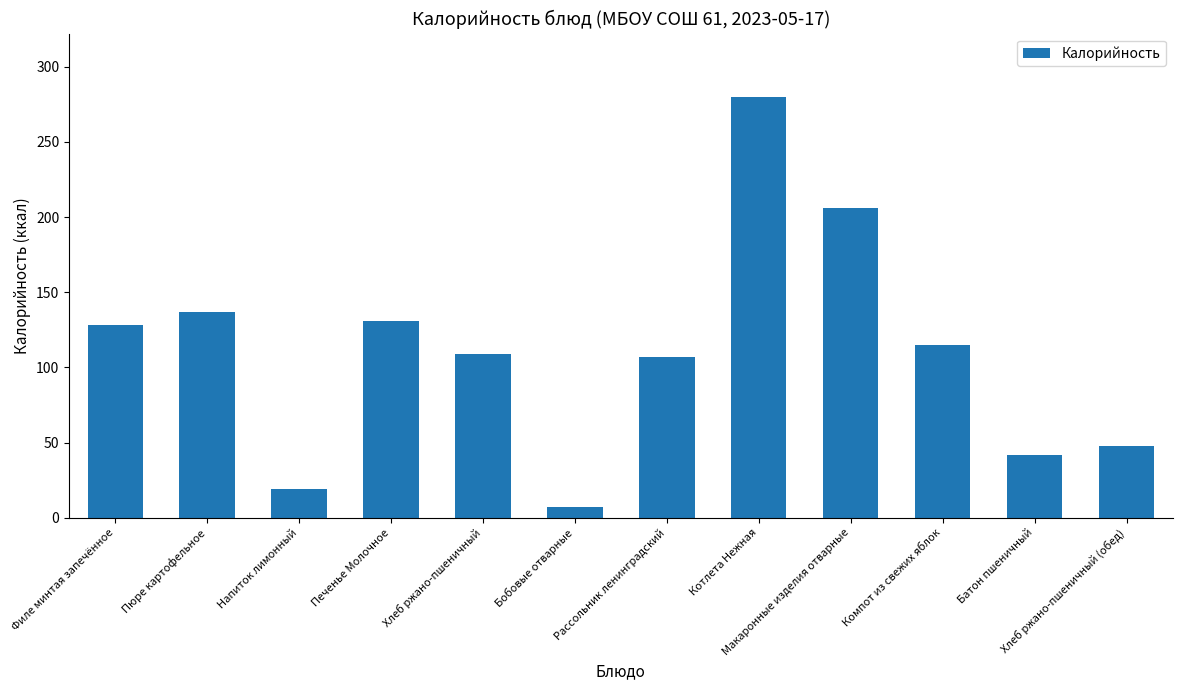

Which category has the lowest value across all series?

Бобовые отварные